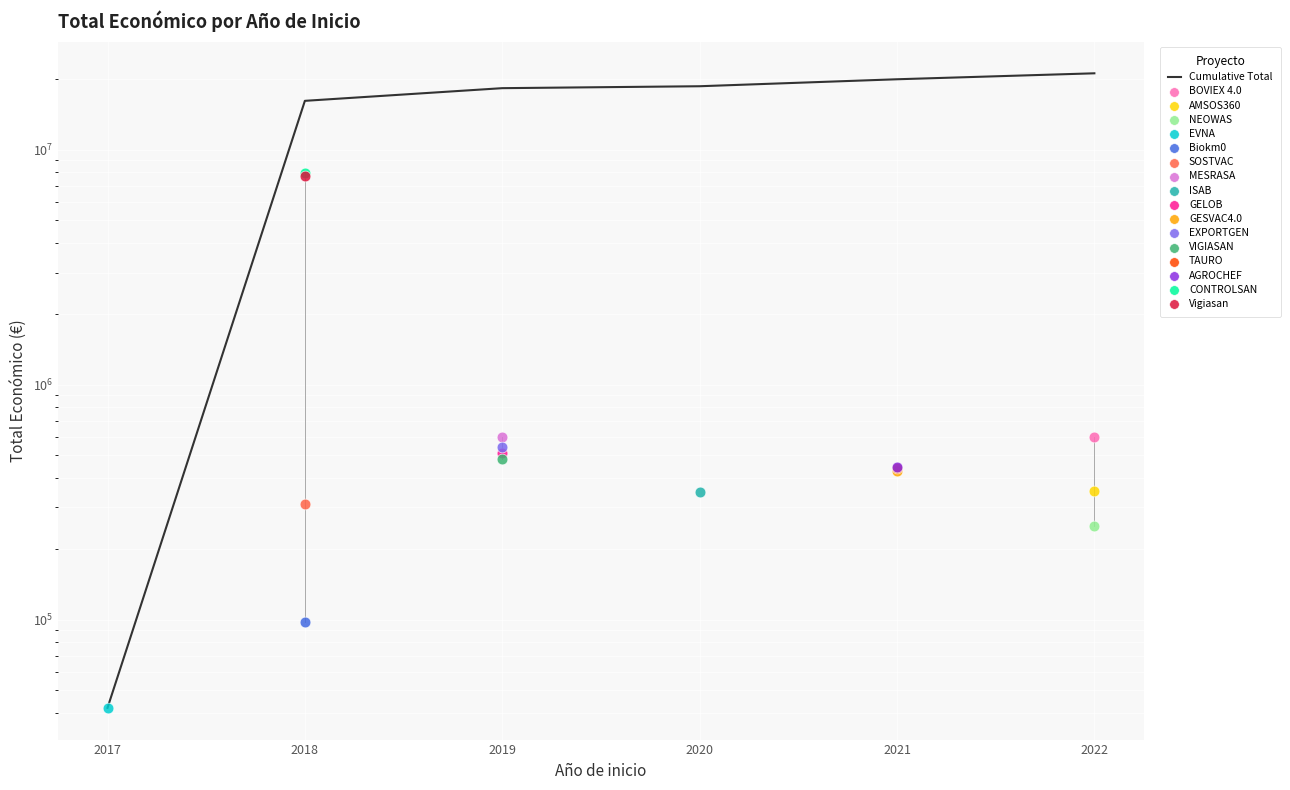

Approximately how many times larger is the value at 2018 compared to 2021?

0.8